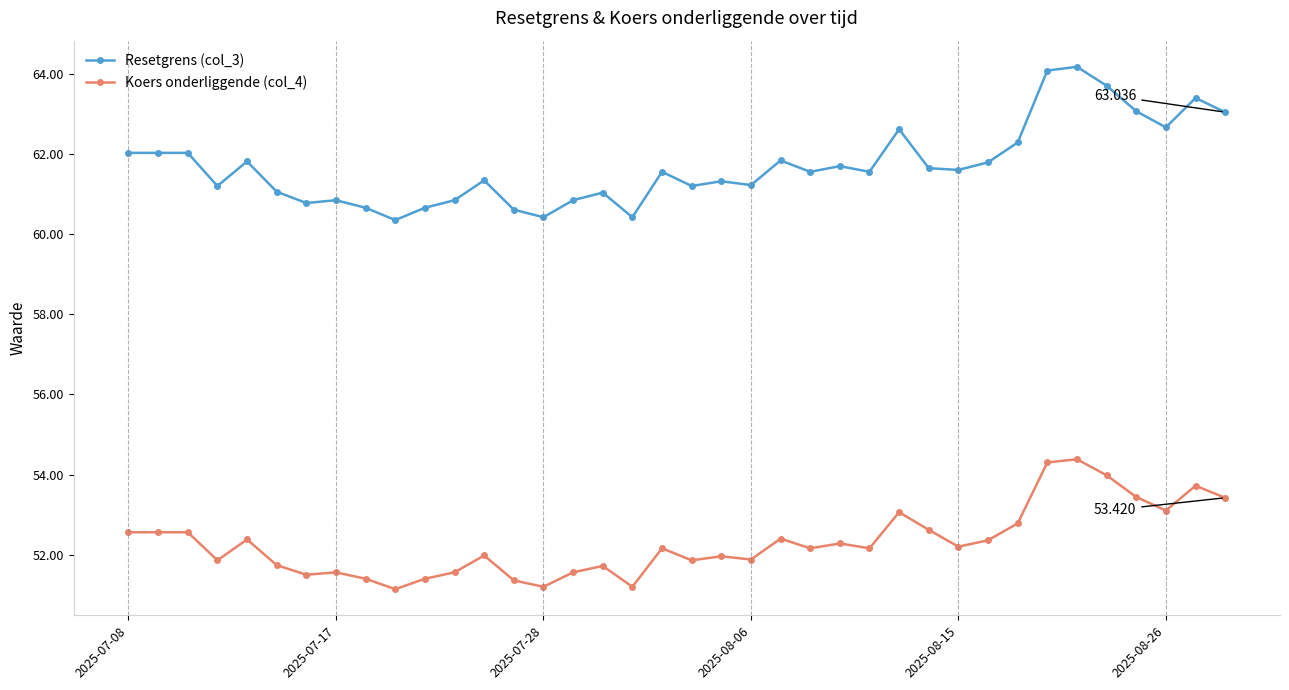

True or false: Koers onderliggende (col_4) and Resetgrens (col_3) cross at least once.

False